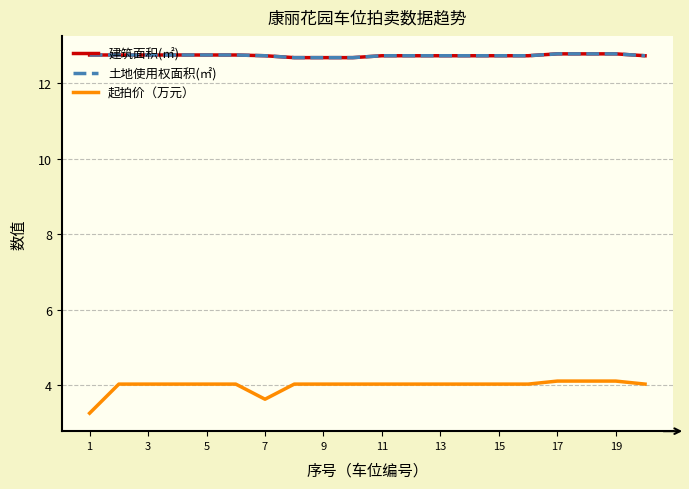

True or false: 起拍价（万元） and 建筑面积(㎡) cross at least once.

False